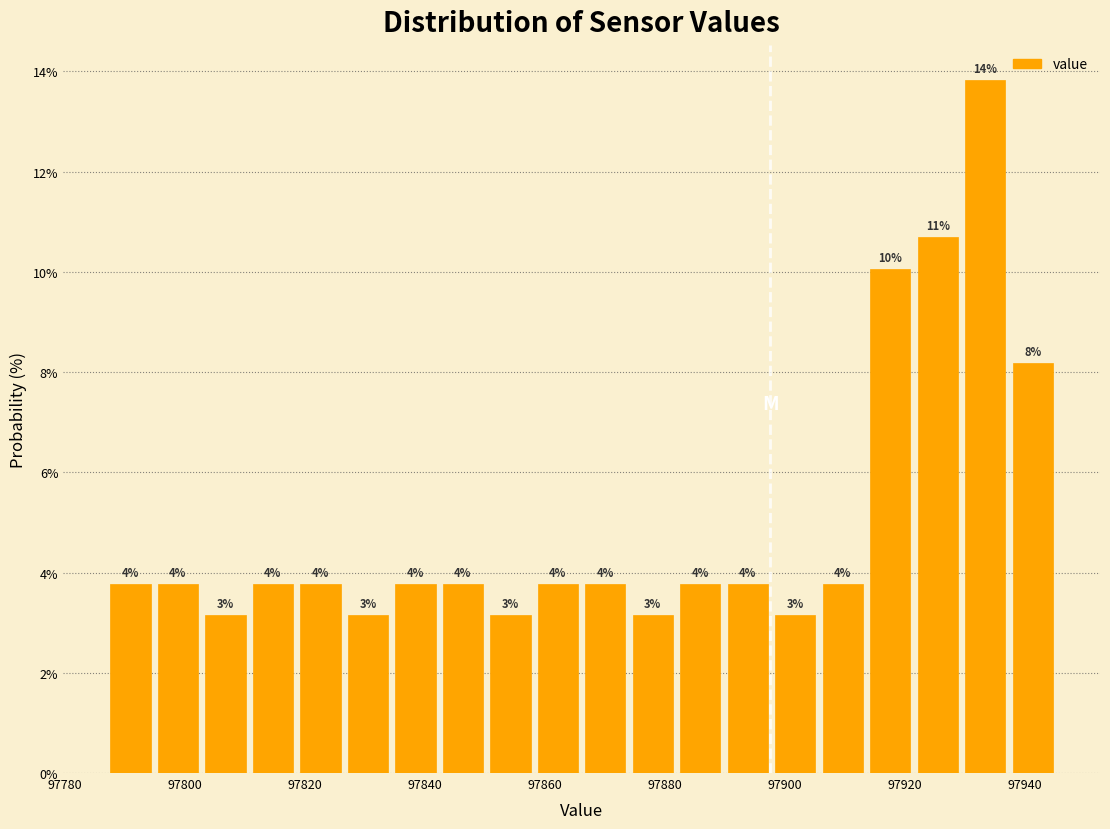

Read against the x-axis, roughly where is the centre of the tallest bar?

97934